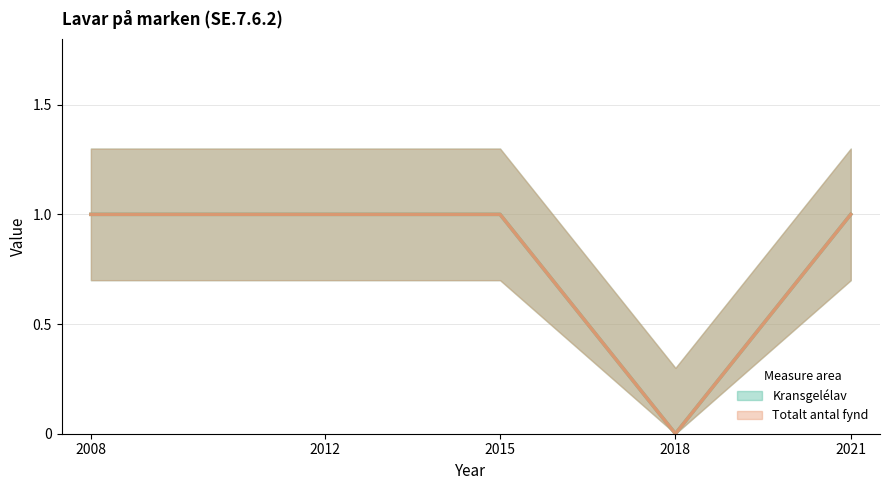

Between 2008 and 2012, which series saw the biggest shift?

Kransgelélav